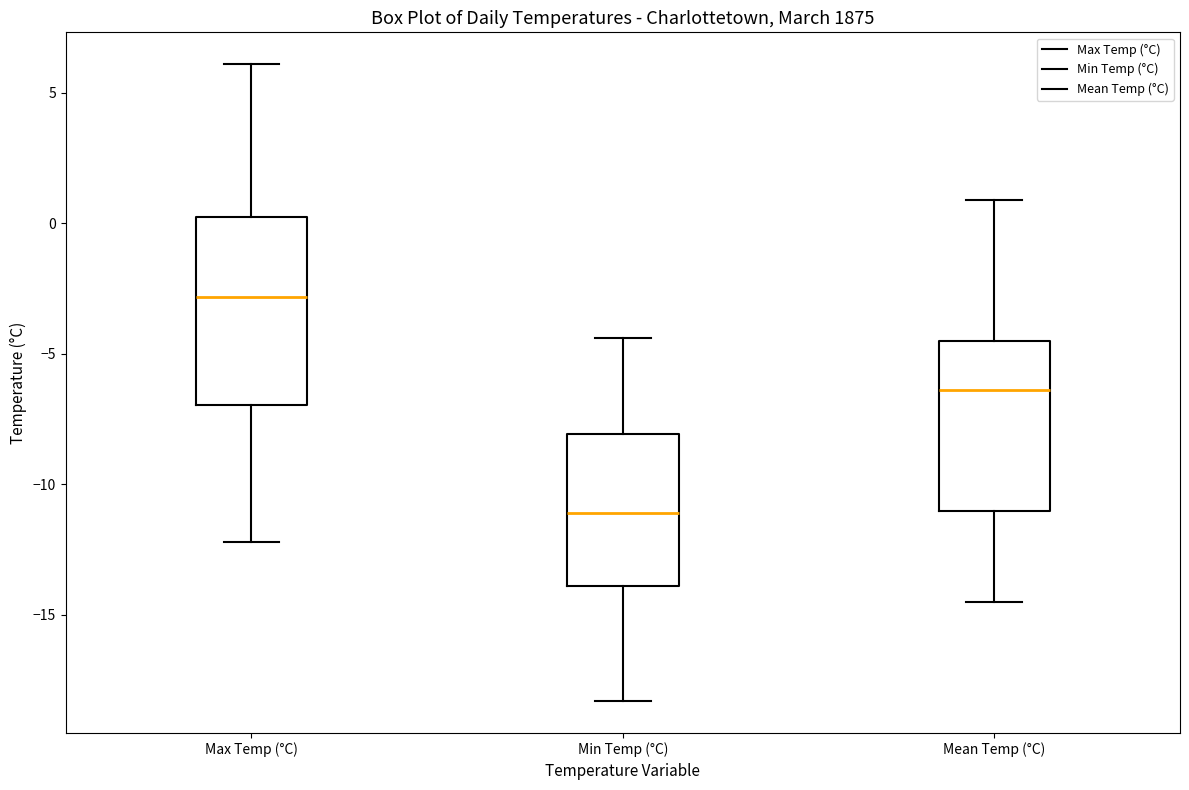

Where does the median line of the box for Max Temp (°C) sit on the y-axis? The values are not printed on the chart, so give them approximately, as read against the axis.

-3.0